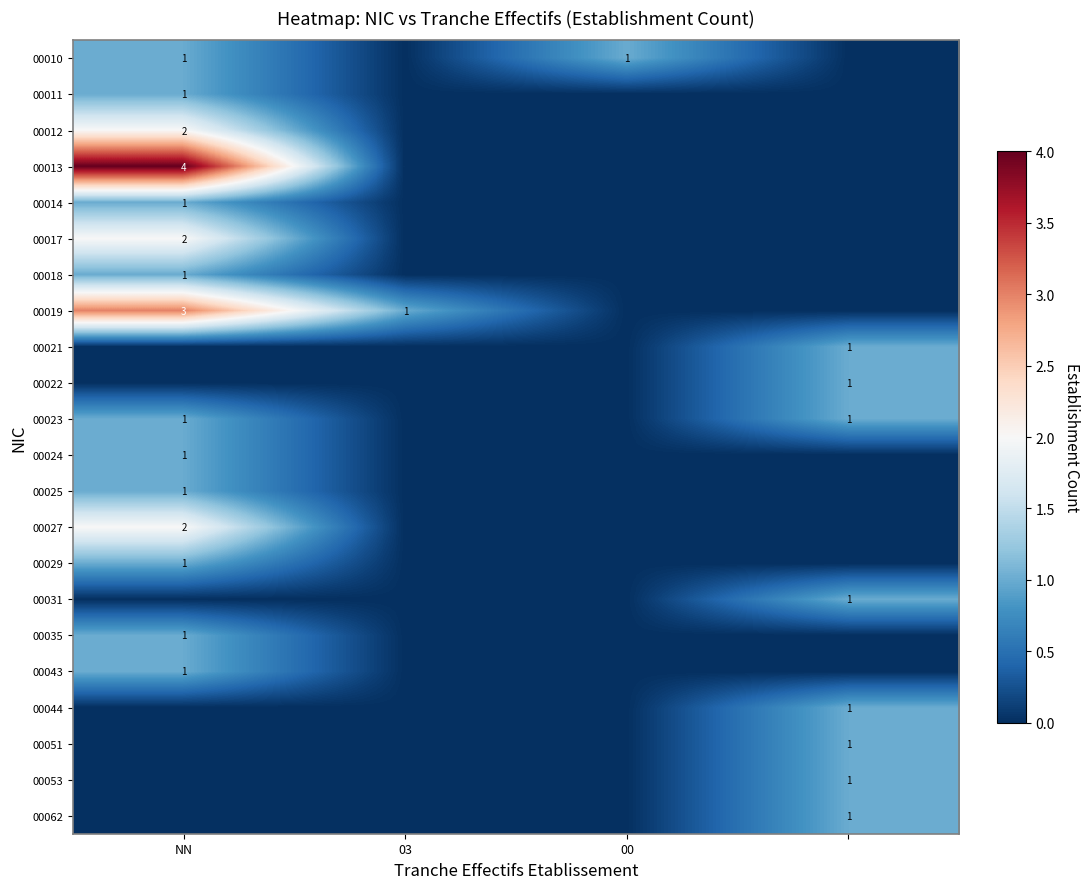

Is it true that 00035 equals 1 at NN?

True